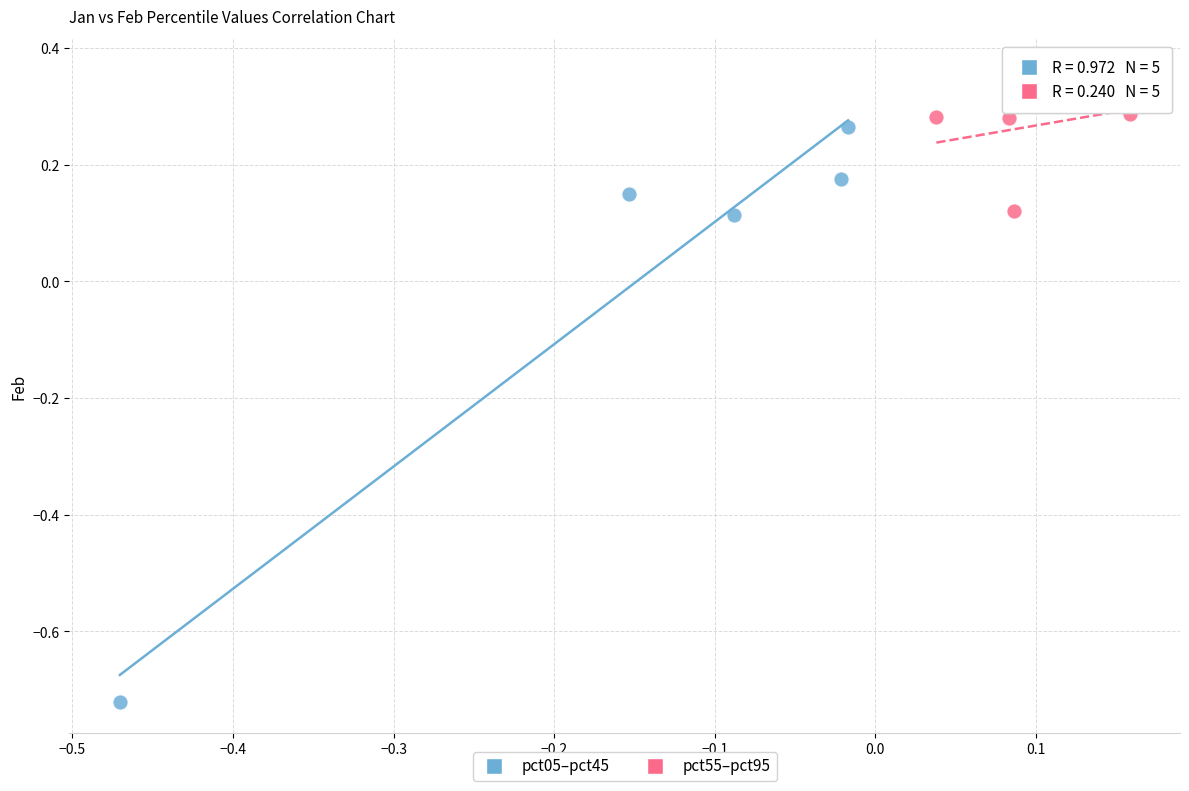

Which series has the largest Y range (max minus min)?

pct05–pct45